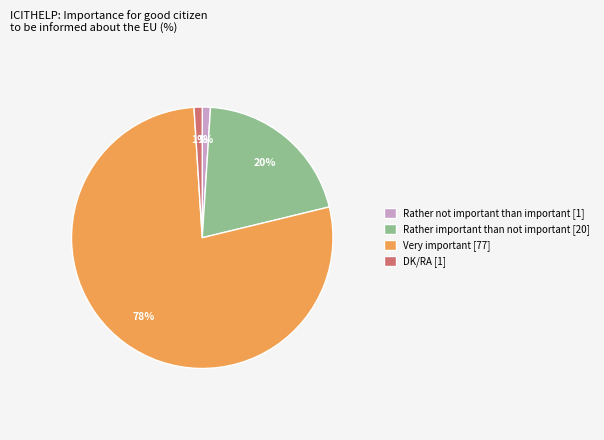

To the nearest percent, what is the difference between the largest and smallest slice percentages?

77%